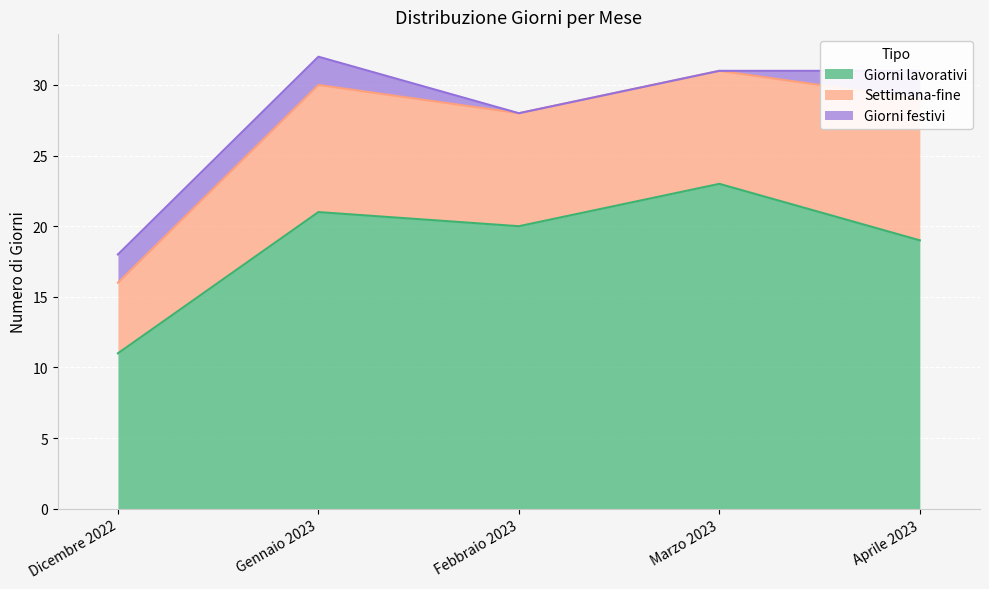

Between Gennaio 2023 and Febbraio 2023, which series saw the biggest shift?

Giorni festivi